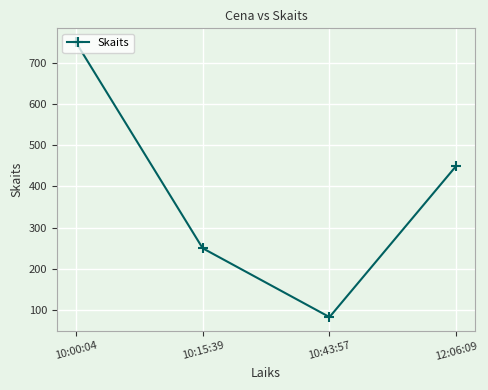

What is the maximum value shown in the chart?

750